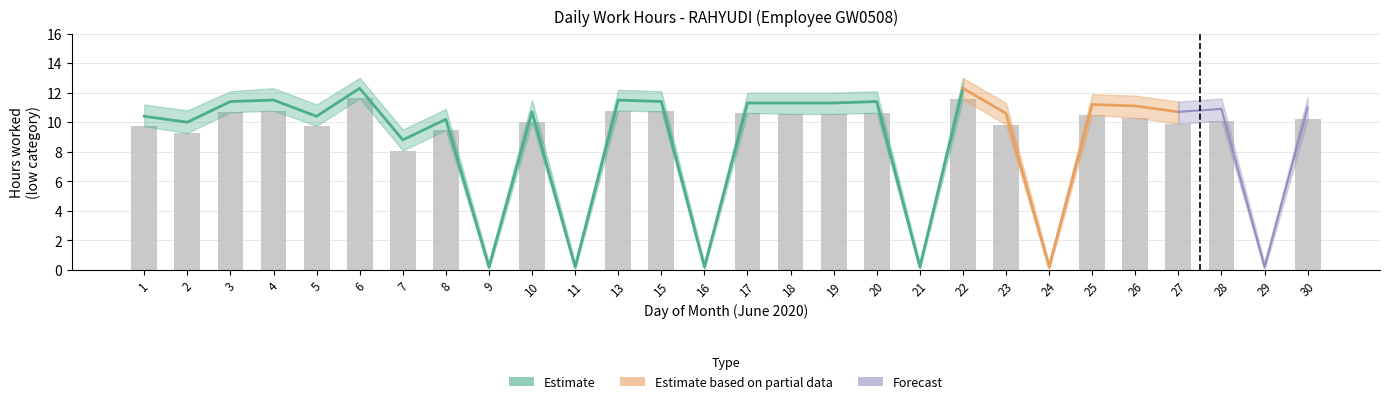

Is the value of bar_values at 30 greater than the value of hours_low at 7?

Yes